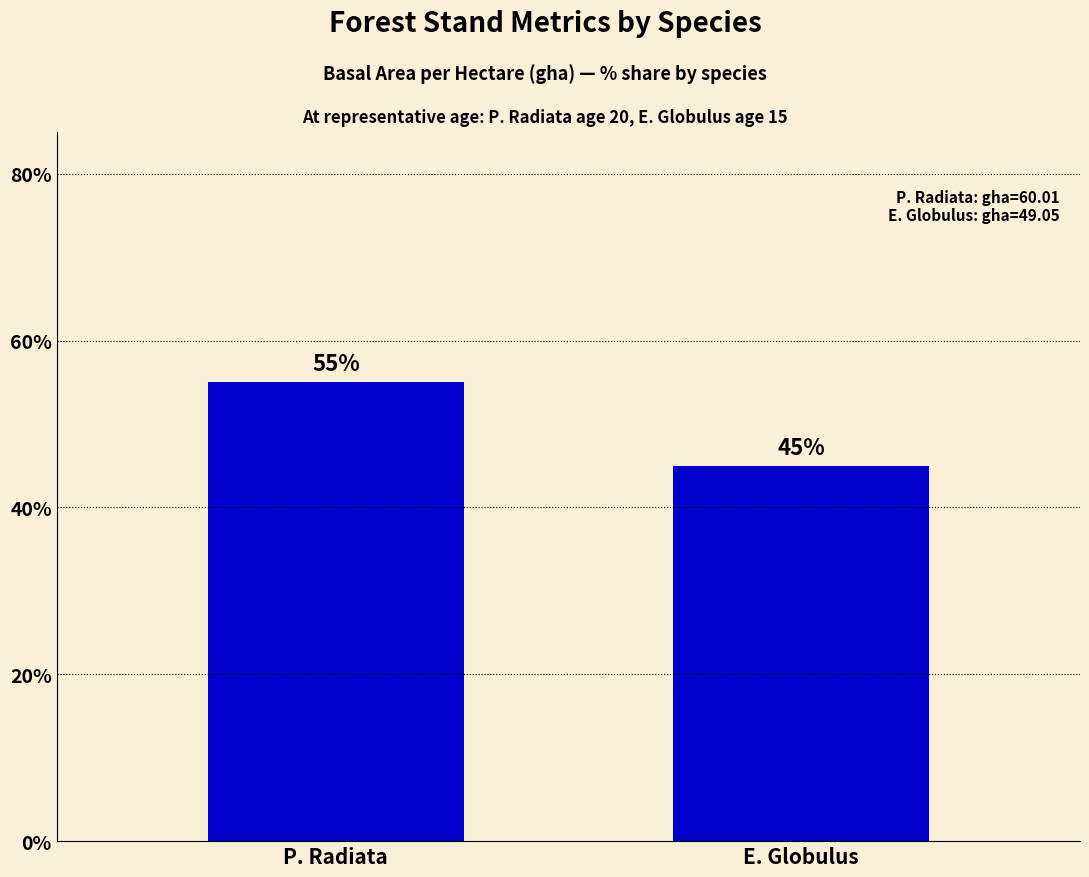

What is the average value?

50.0